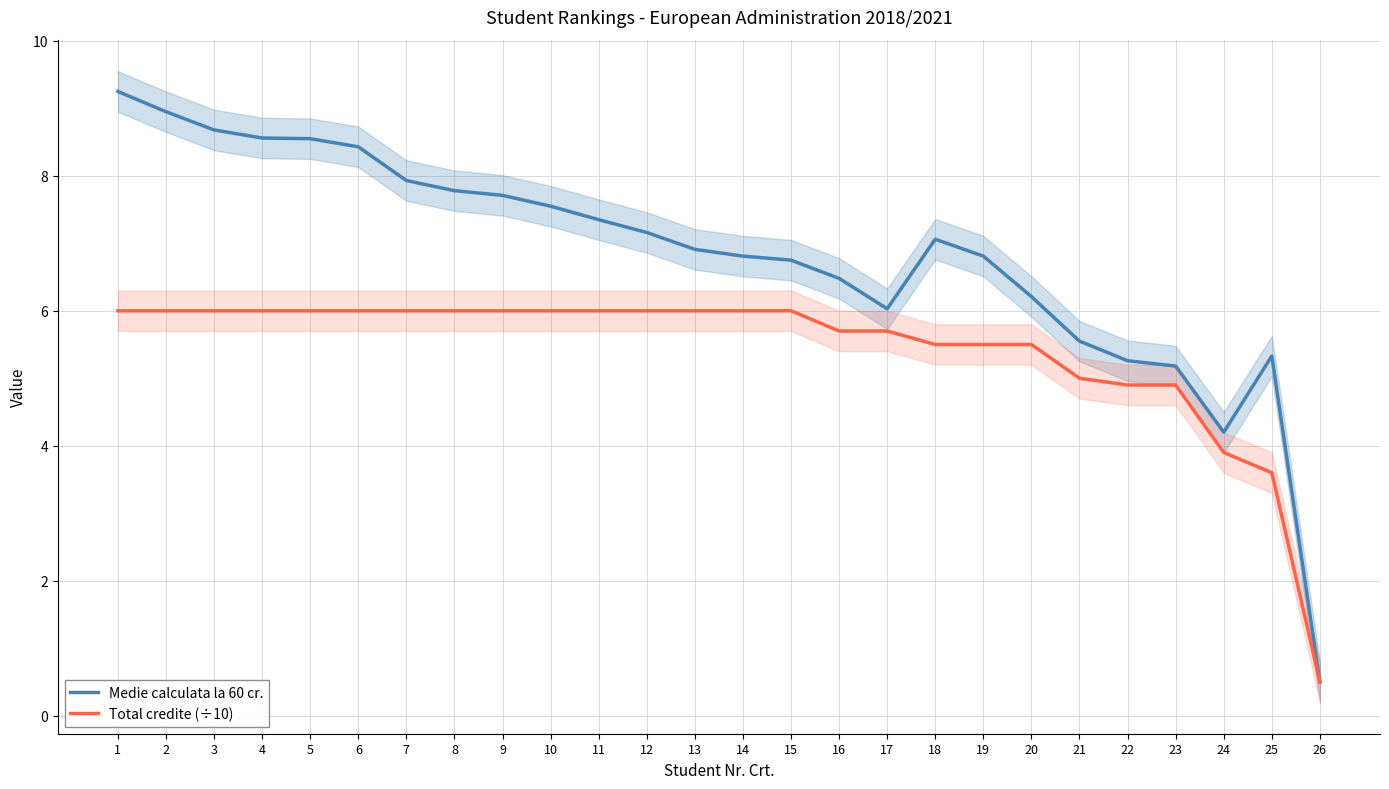

At which category does the chart reach its minimum across all series?

26